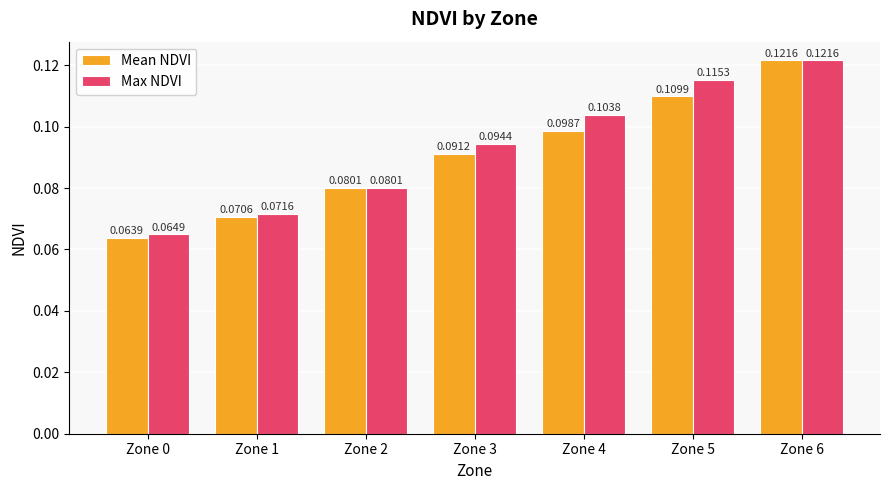

Which series changed the most between Zone 0 and Zone 3?

Max NDVI